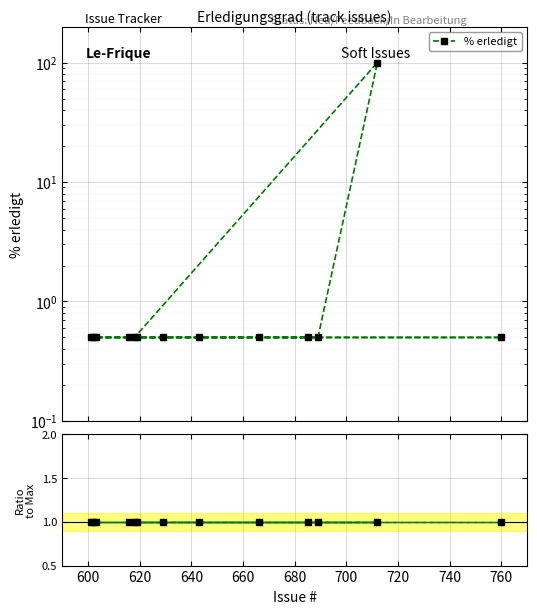

True or false: the data shows 0.8 at 602.

False